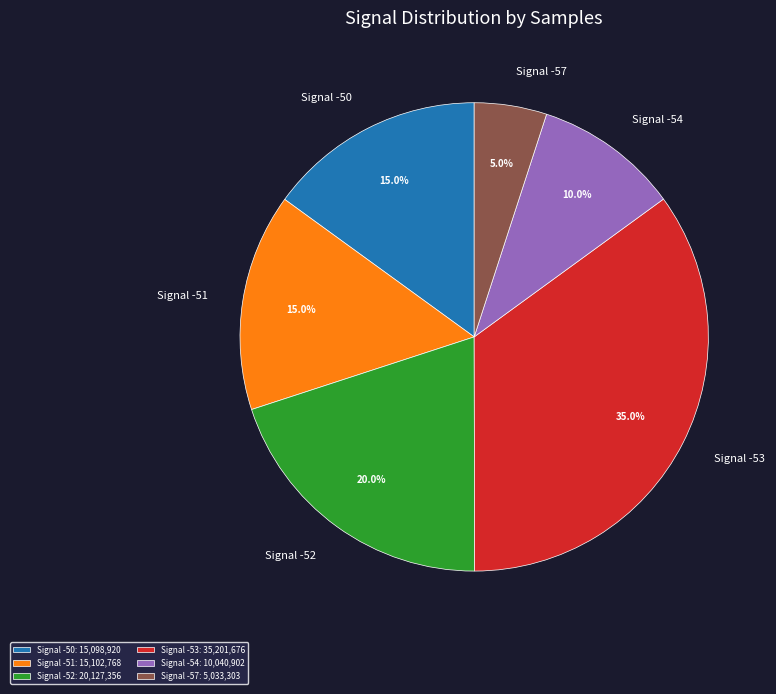

How many slices are in this pie chart?

6